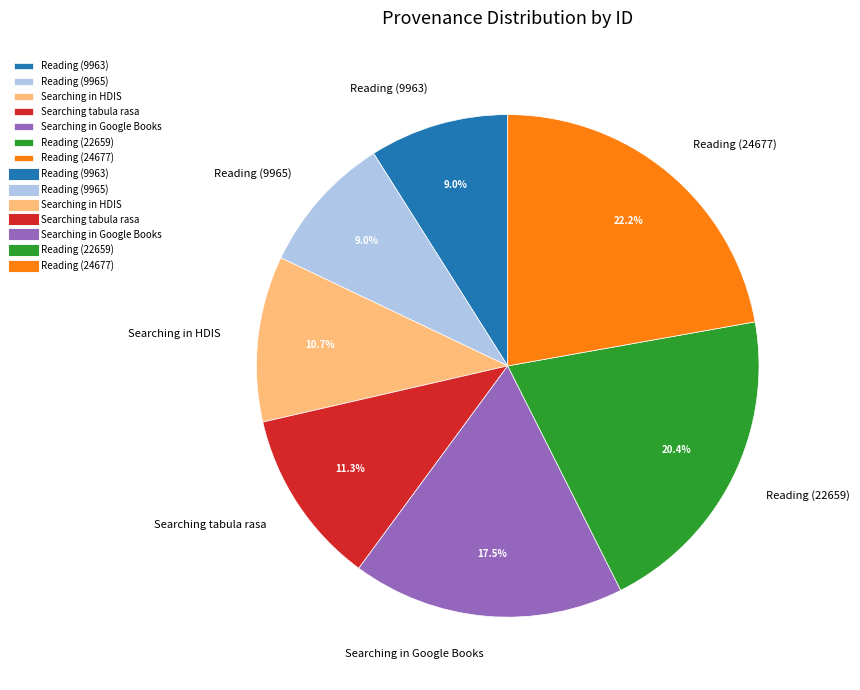

How much of the chart is everything except Reading (24677)?

77.8%